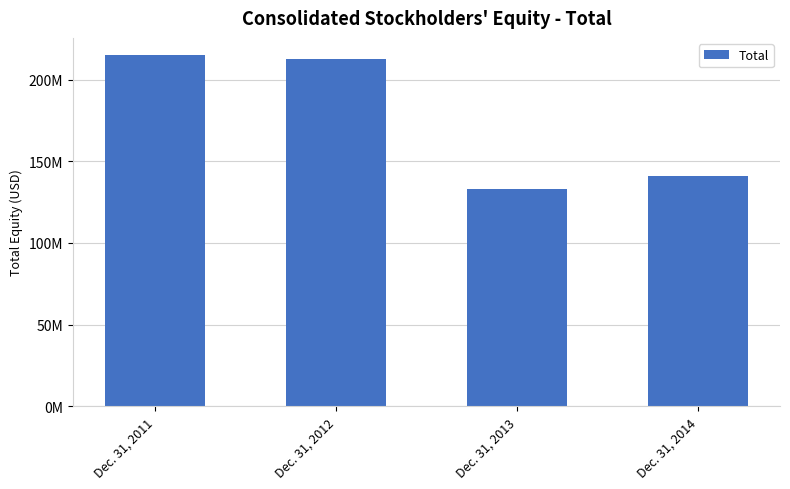

What is the difference between the values at Dec. 31, 2012 and Dec. 31, 2011?

2252000